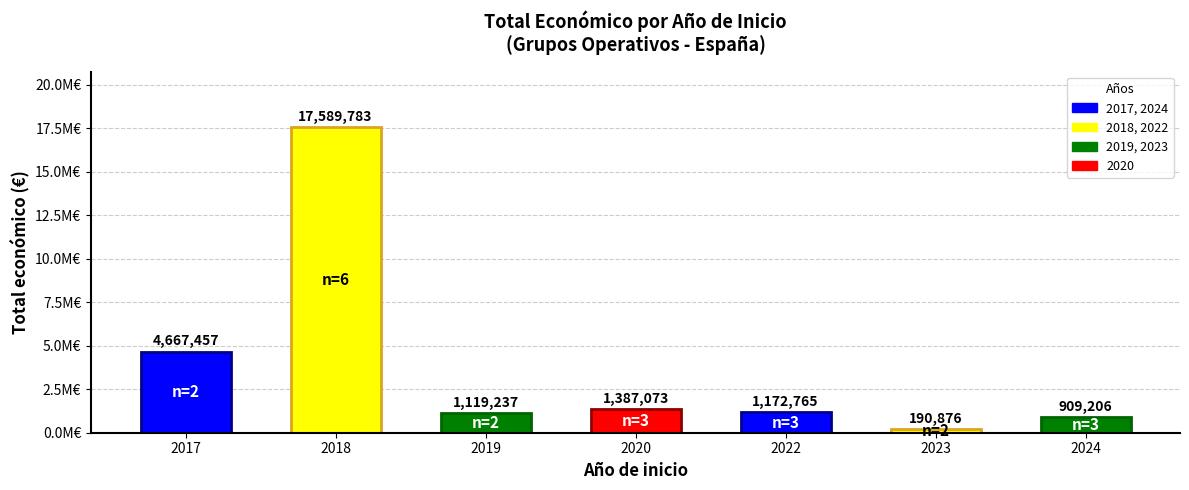

Does the chart contain any negative values?

No